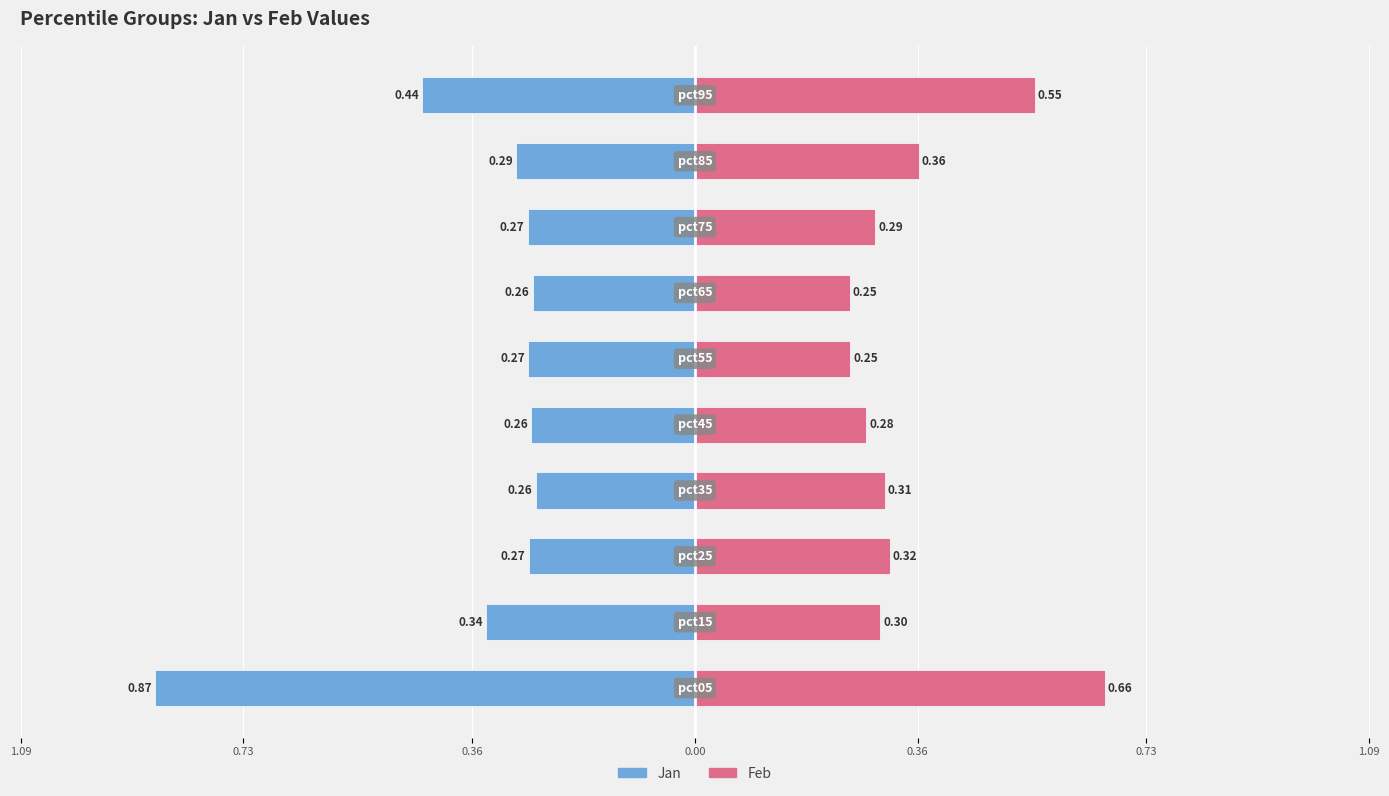

How many groups of bars are there?

10